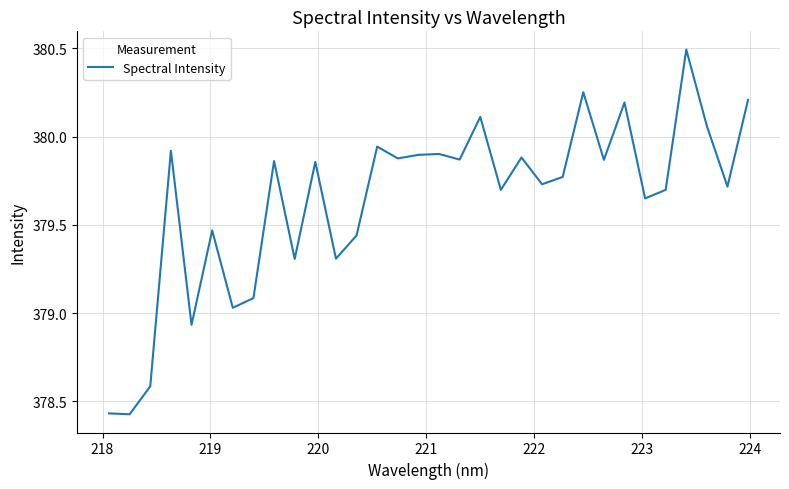

What is the greatest value displayed?

380.5